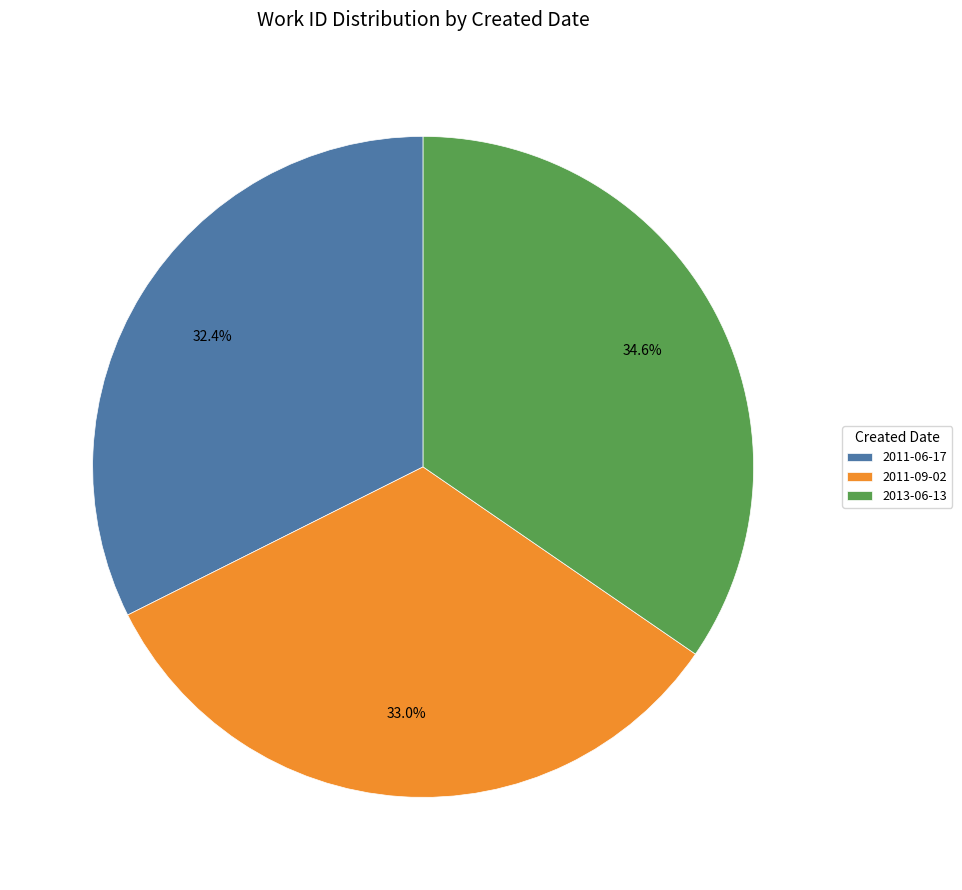

True or false: 2011-09-02 accounts for 22% of the total.

False